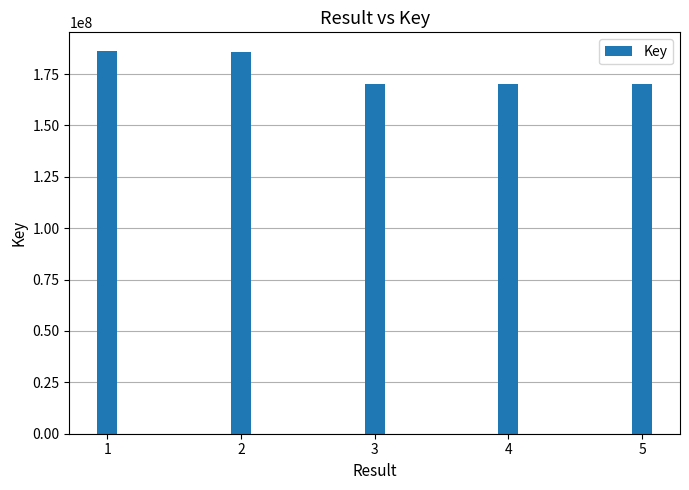

What is the sum of all values?

882892279